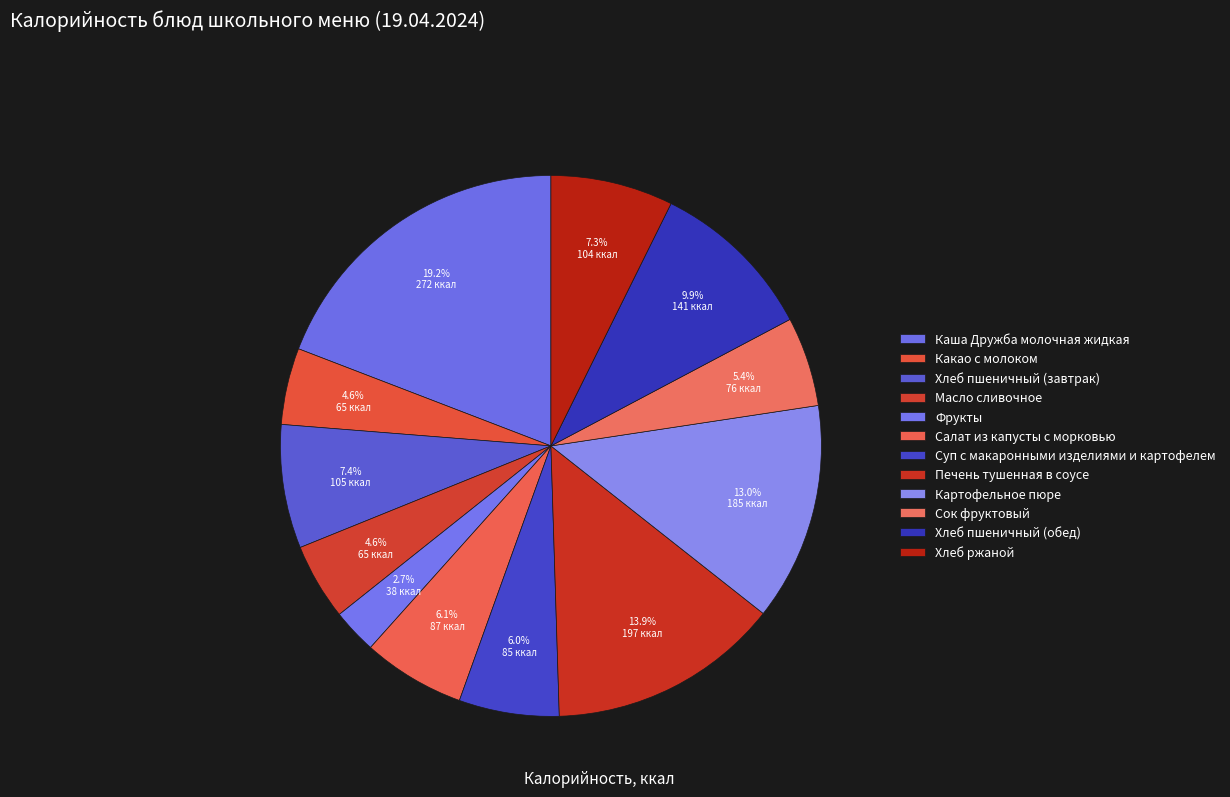

Between Сок фруктовый and Суп с макаронными изделиями и картофелем, which is larger?

Суп с макаронными изделиями и картофелем